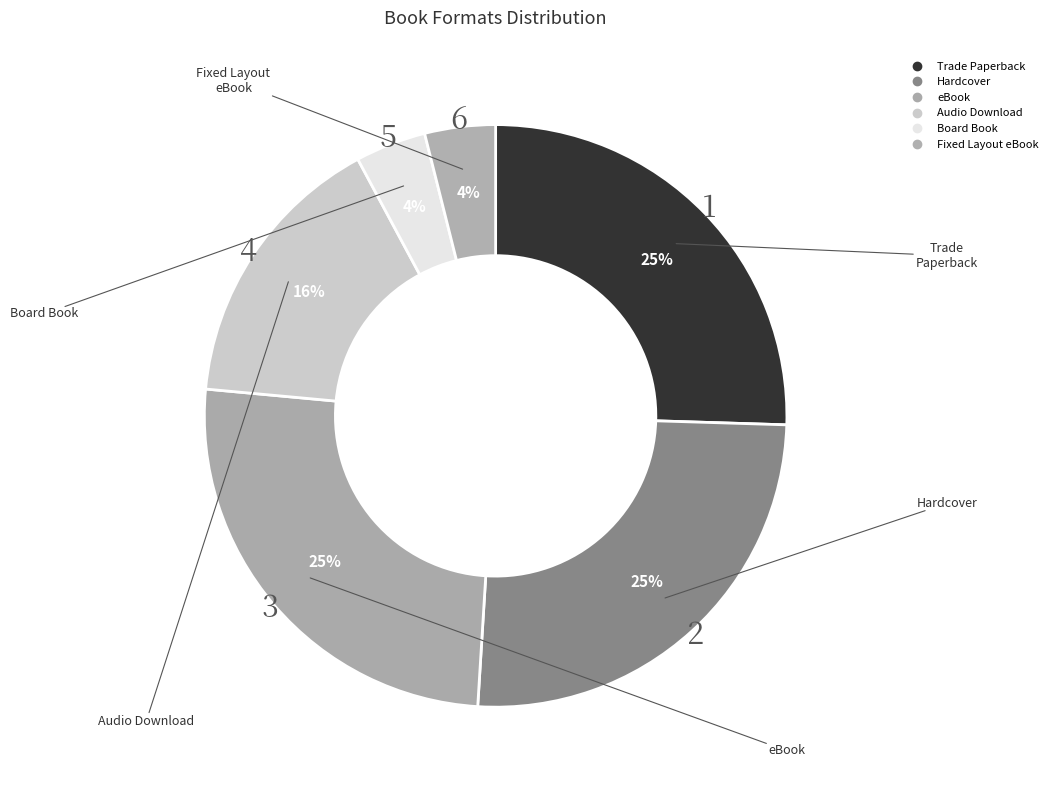

How many slices are in this pie chart?

6